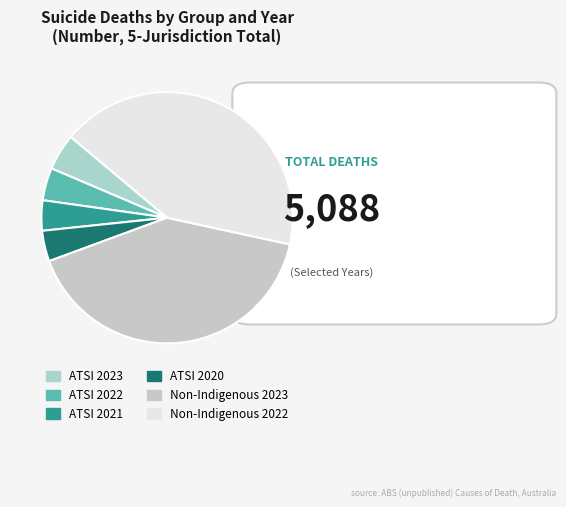

How many segments does this pie chart have?

6